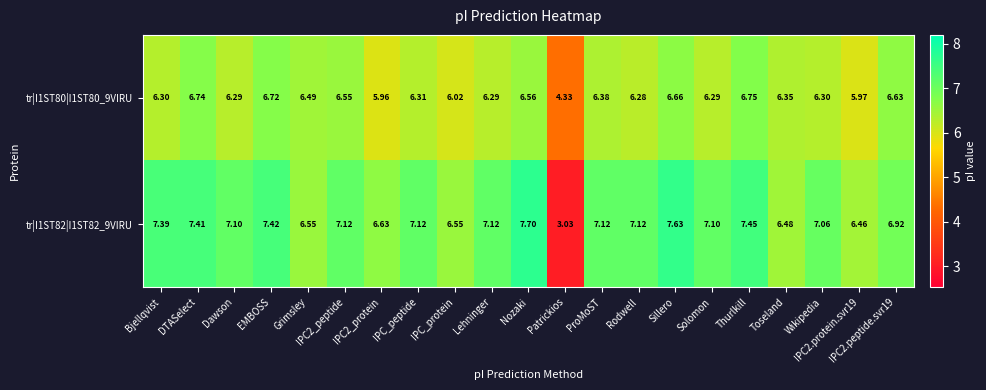

At which category is the sum across all series the highest?

Sillero